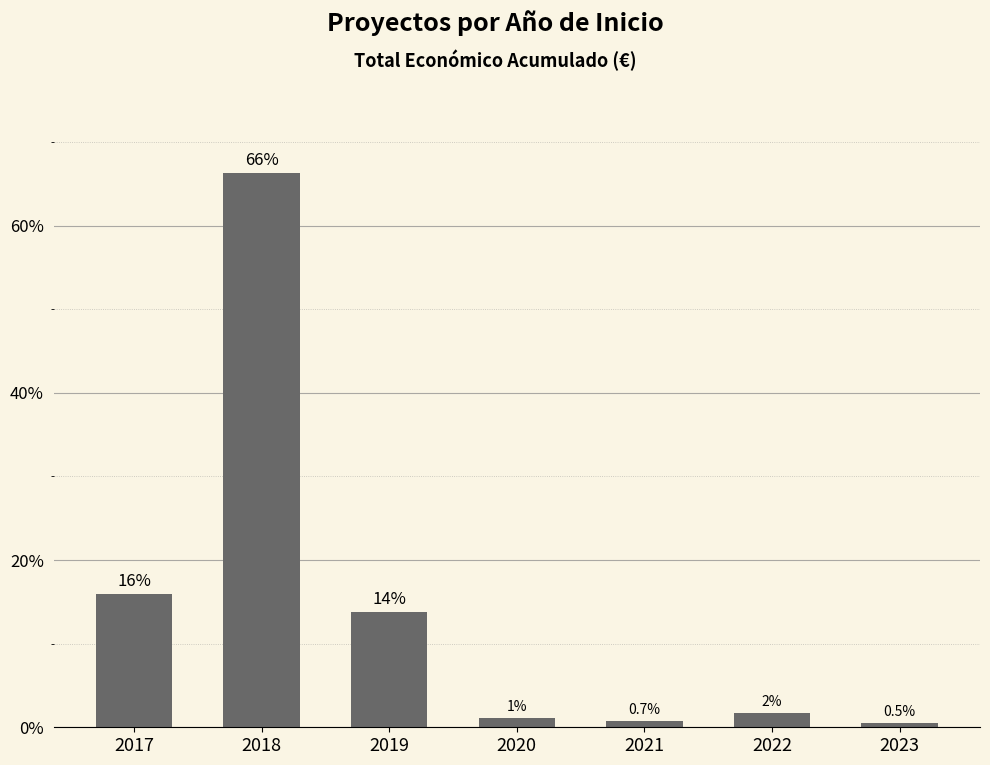

At which label does the data first exceed 1?

2017